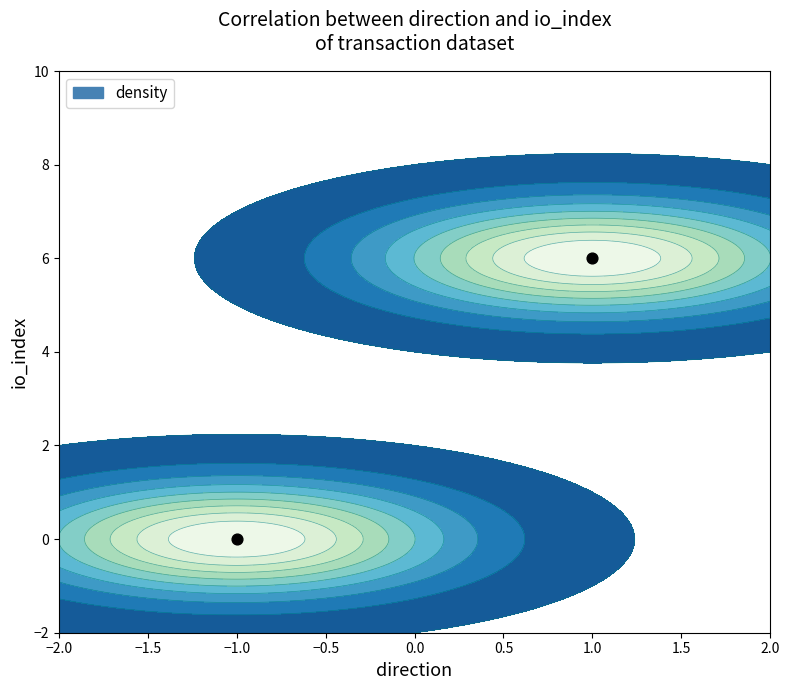

How many values are above zero?

1